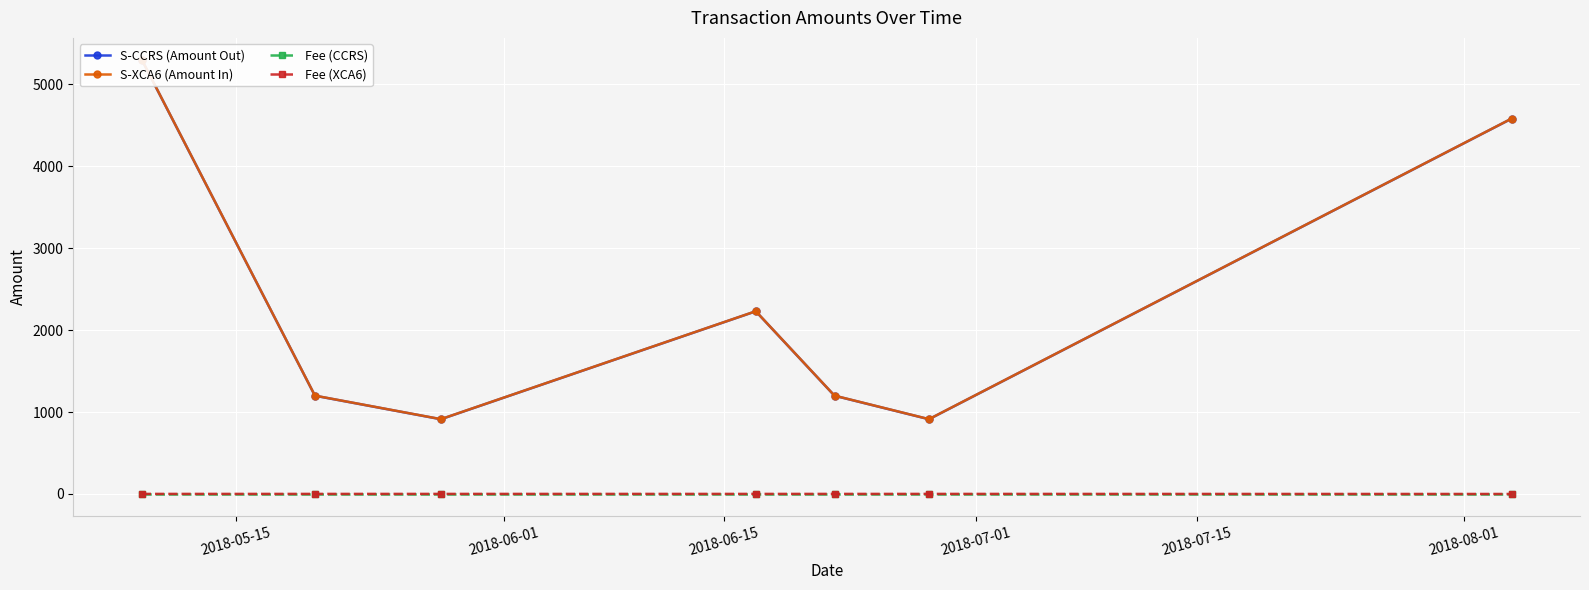

Reading right to left, list all the values displayed in this chart.

S-CCRS (Amount Out): 4579.0	912.0	1199.0	2229.0	912.0	1199.0	5299.0
S-XCA6 (Amount In): 4580.0	913.0	1200.0	2230.0	913.0	1200.0	5300.0
Fee (CCRS): 1.0	1.0	1.0	1.0	1.0	1.0	1.0
Fee (XCA6): 0.1	1.0	1.0	1.0	1.0	1.0	1.0